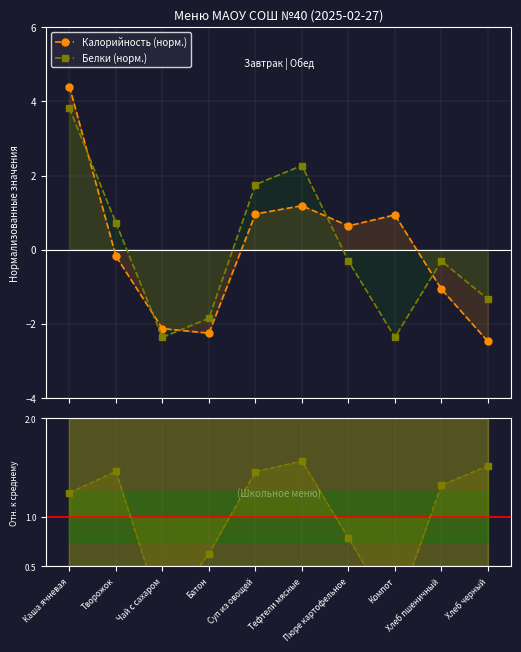

How many lines are shown in the chart?

3